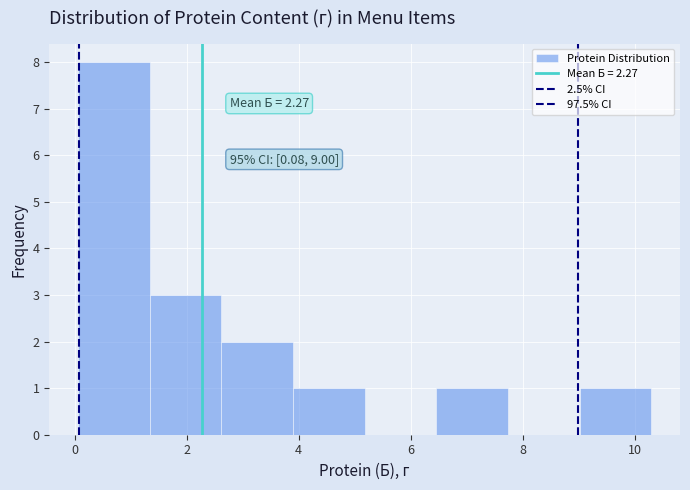

Which range on the x-axis has the tallest bar?

0.06 to 1.34